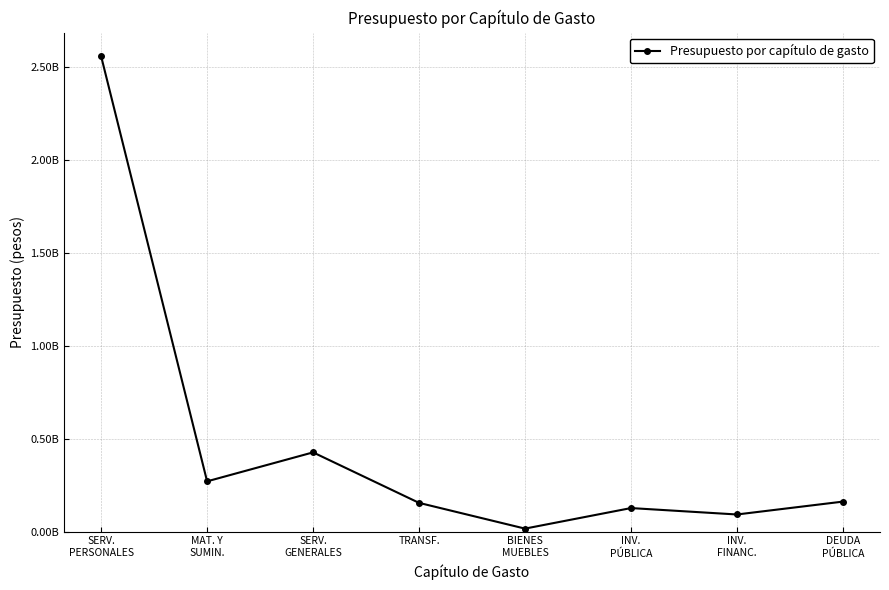

Does the chart have visible grid lines?

Yes